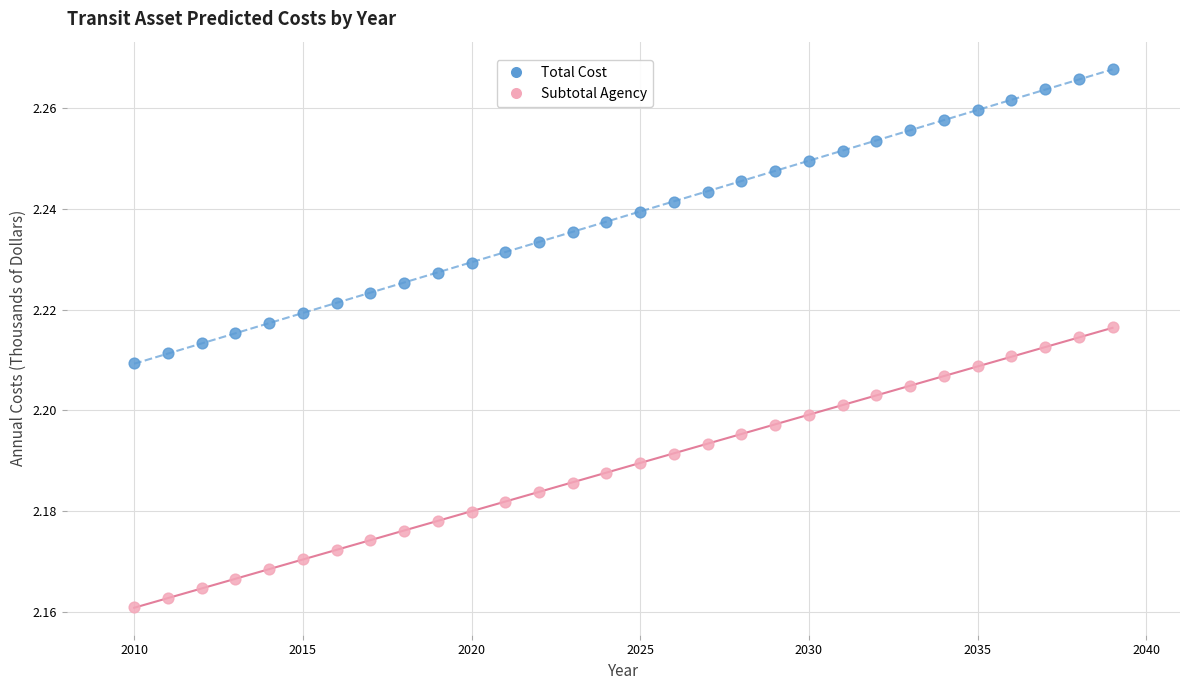

Which series has the widest spread of Y values?

Total Cost